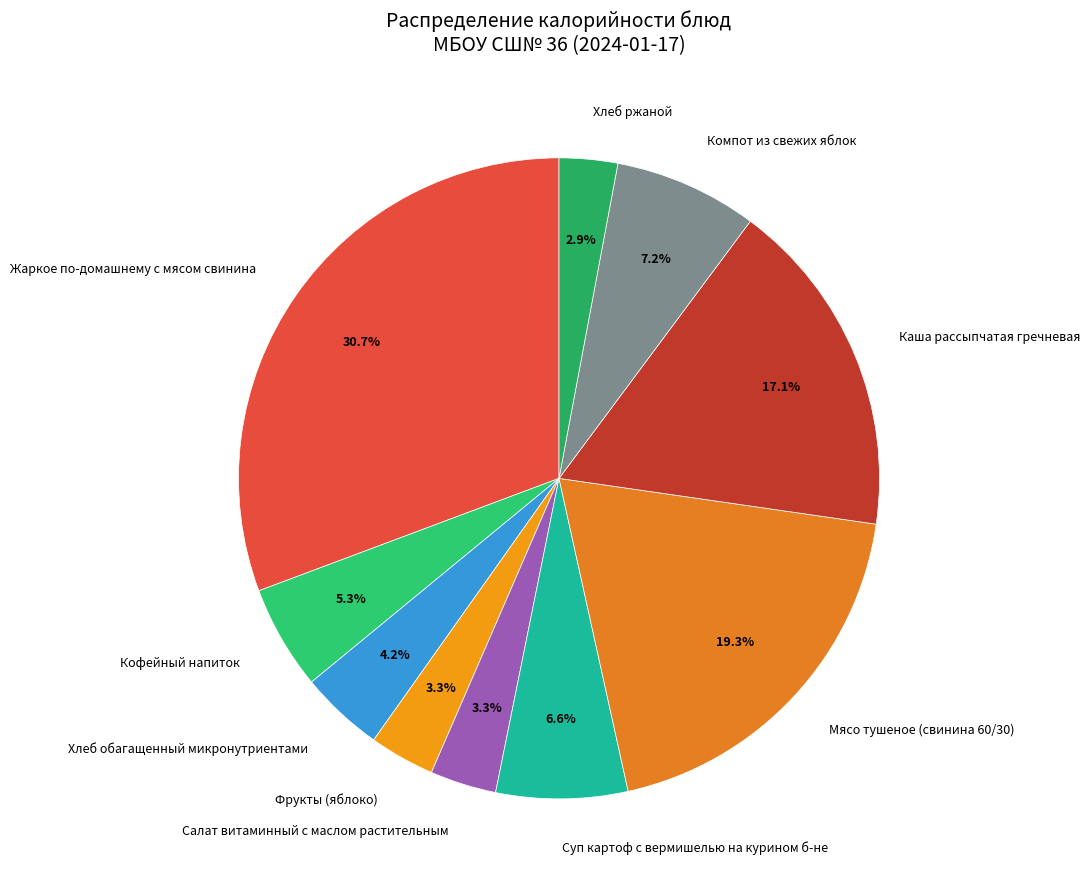

To the nearest percent, what is the combined percentage of Каша рассыпчатая гречневая and Жаркое по-домашнему с мясом свинина?

48%